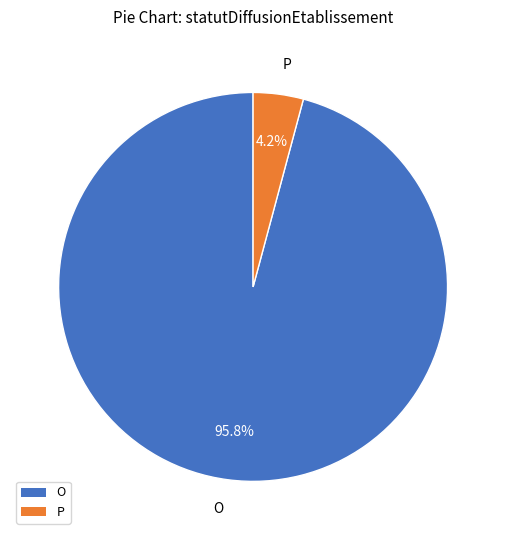

Which slice is the largest?

O